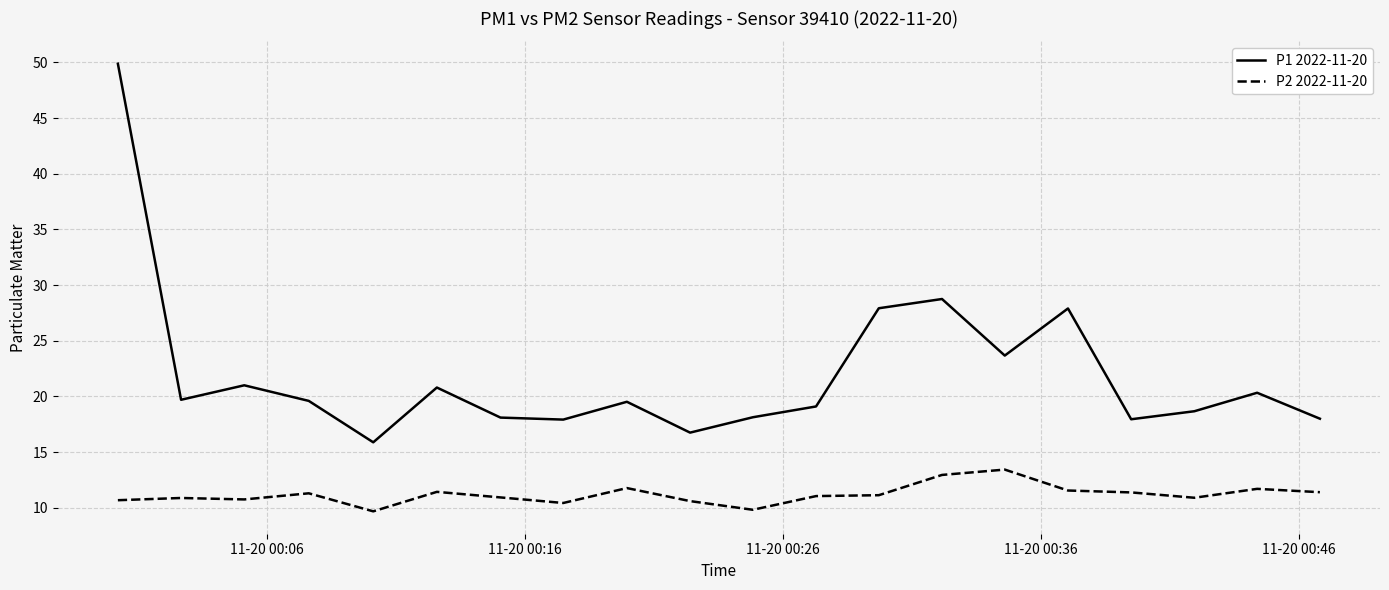

What are all the series names shown in the legend?

P1 2022-11-20, P2 2022-11-20